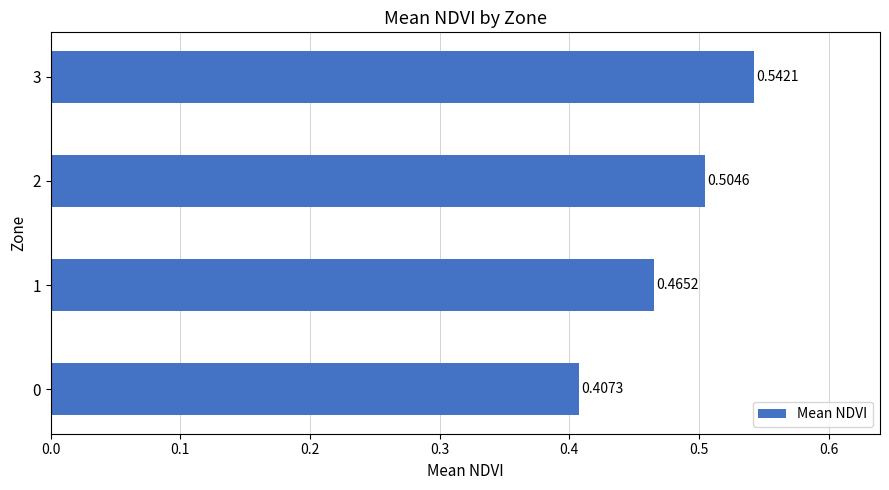

How many categories are shown in the chart?

4